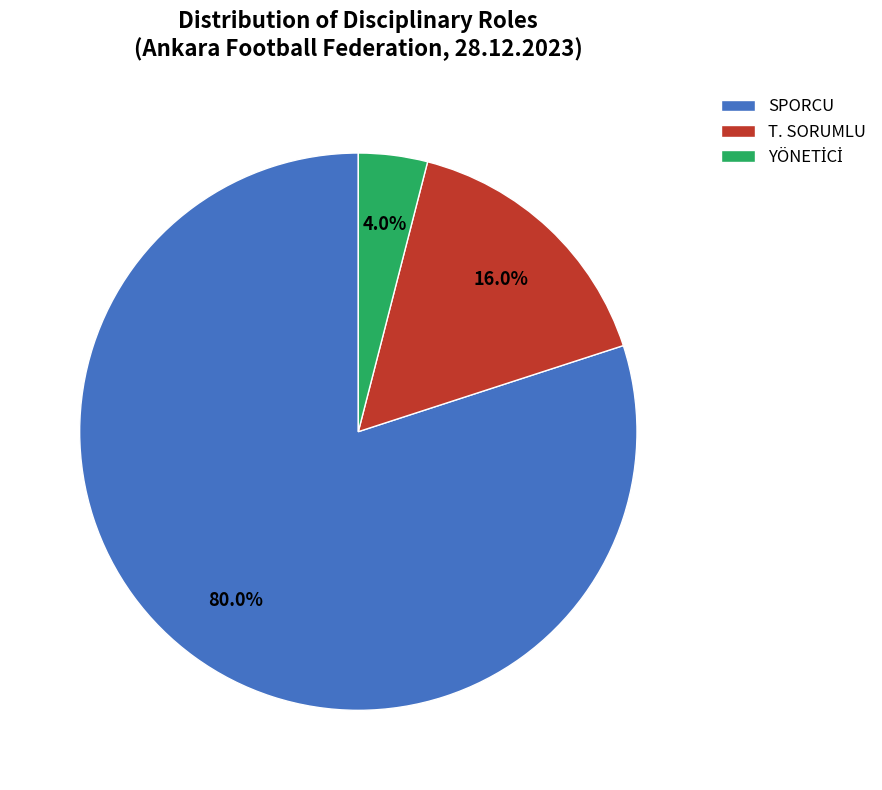

True or false: T. SORUMLU accounts for 16% of the total.

True